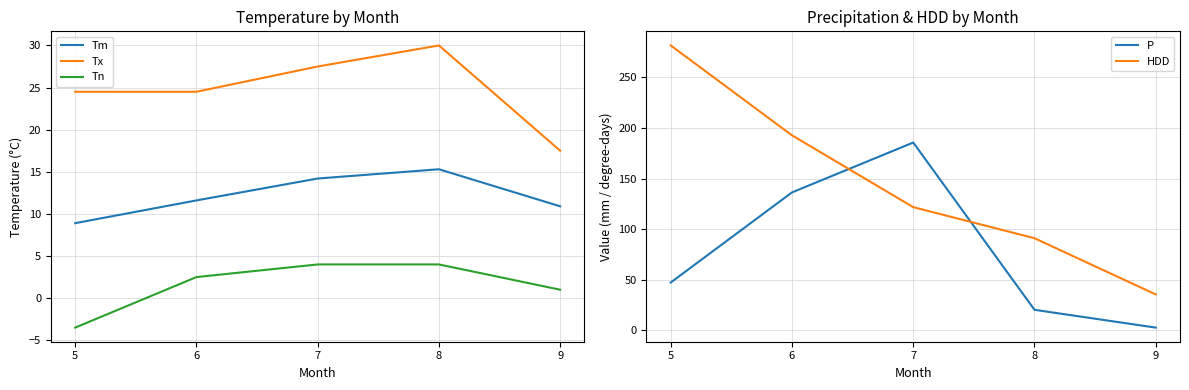

At which label does P reach its minimum?

9